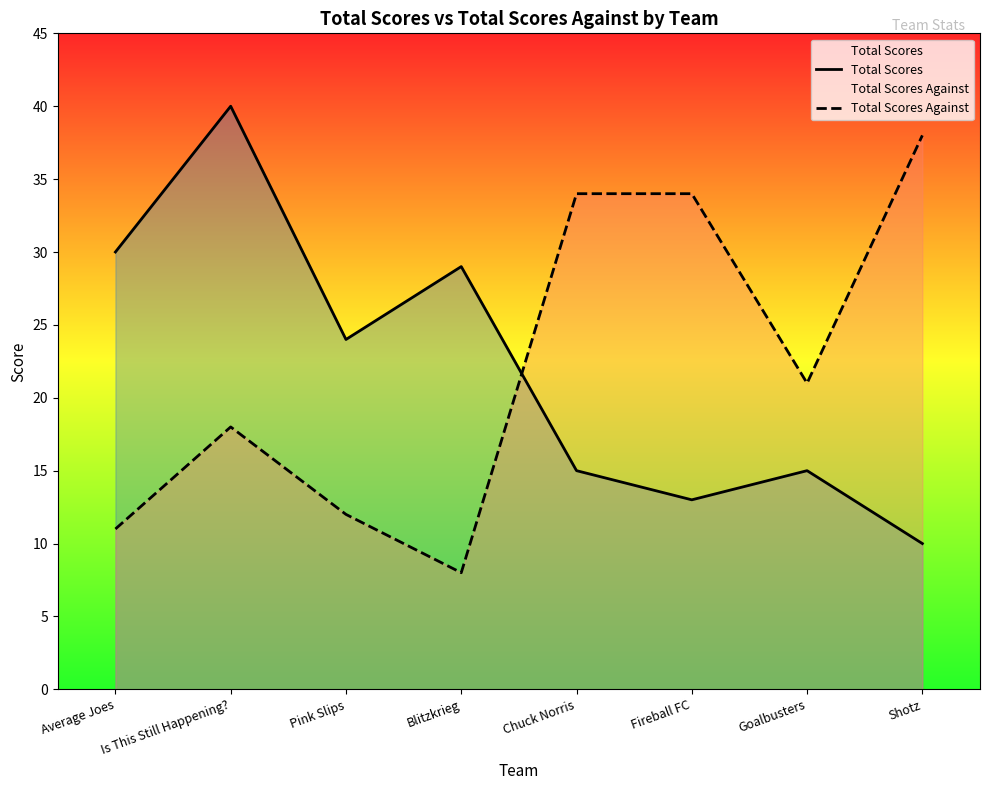

Which category has the highest value across all series?

Is This Still Happening?